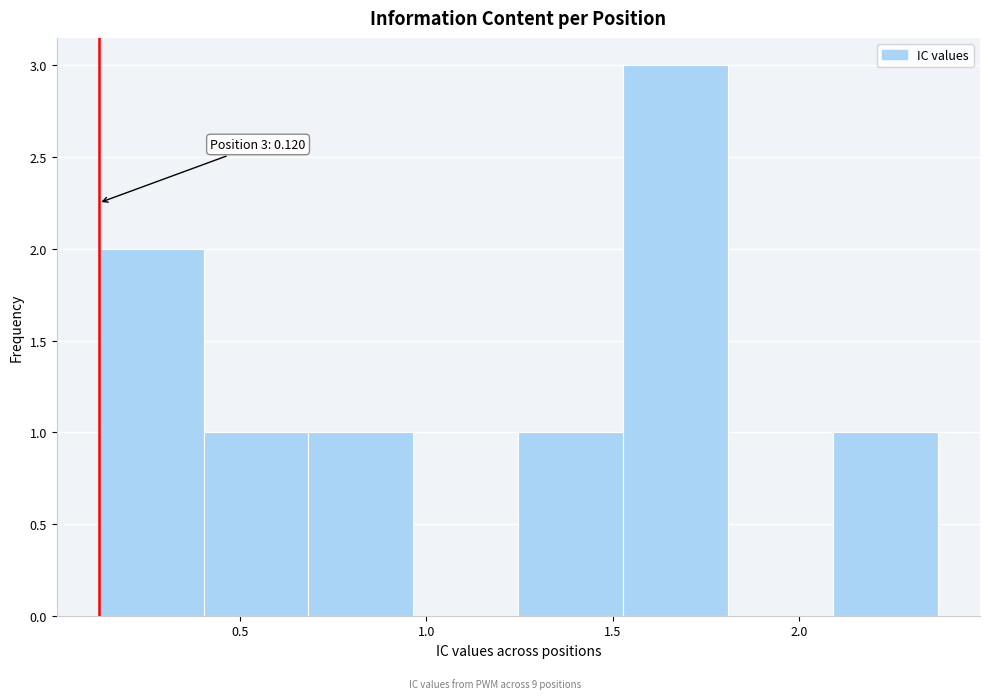

Over which range of the x-axis is the bar tallest?

1.55 to 1.80